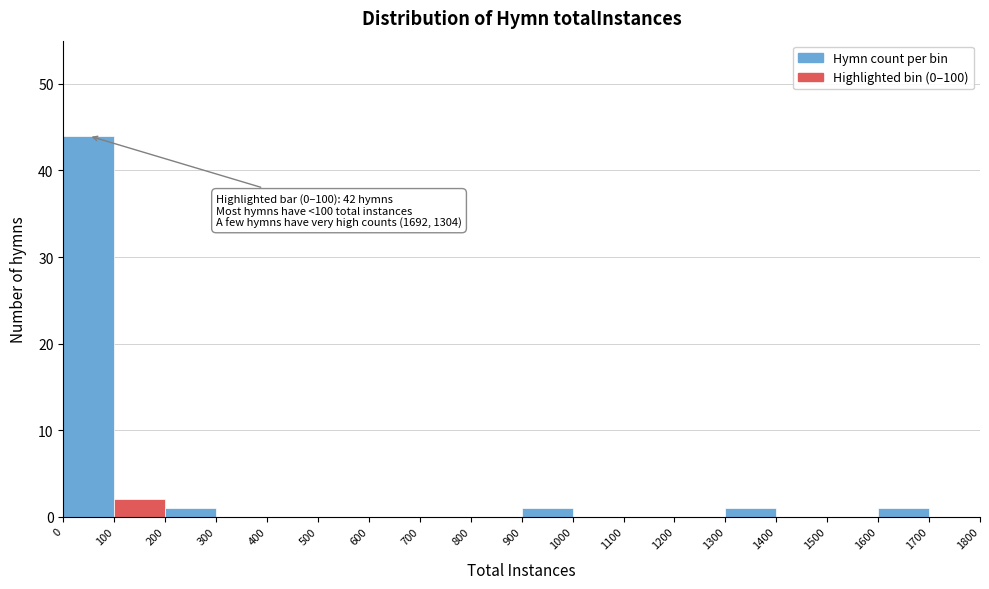

Which range on the x-axis has the tallest bar?

0 to 100